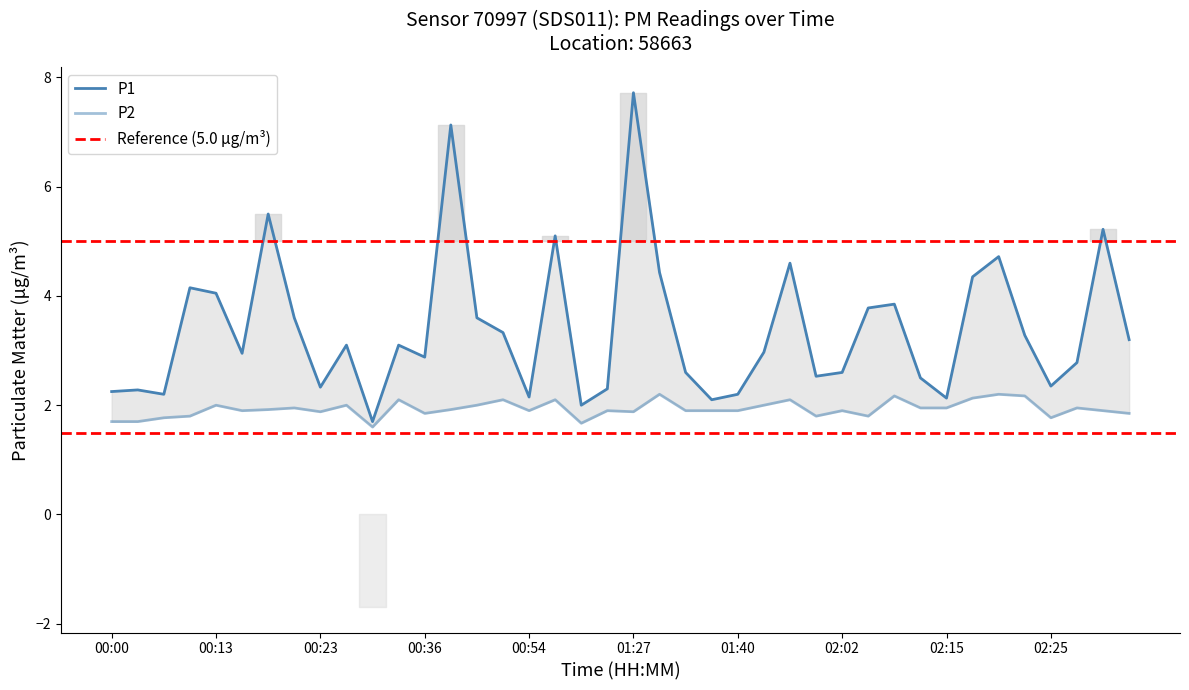

True or false: P2 and P1 cross at least once.

False